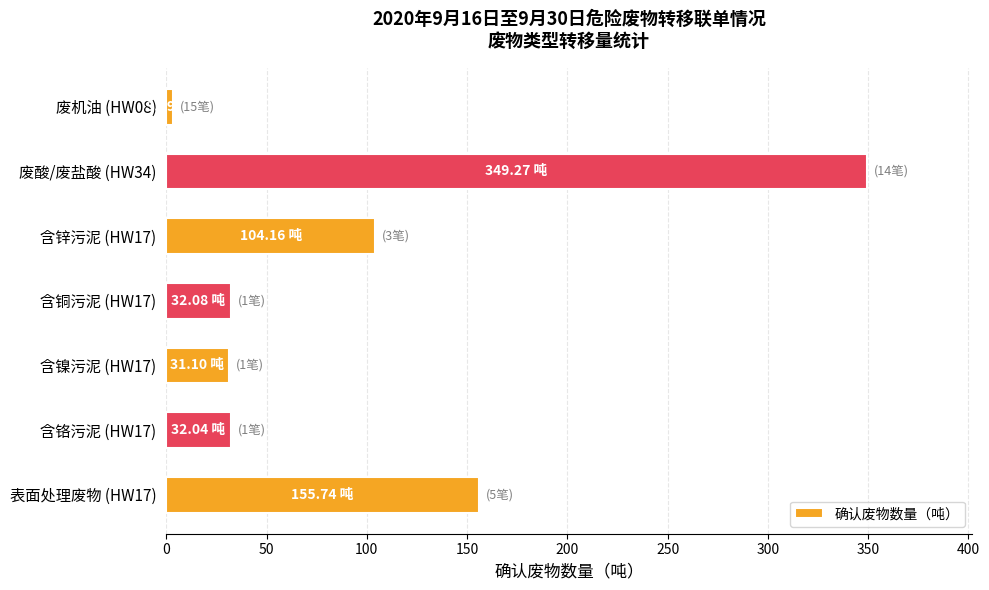

Count the number of categories in the chart.

7